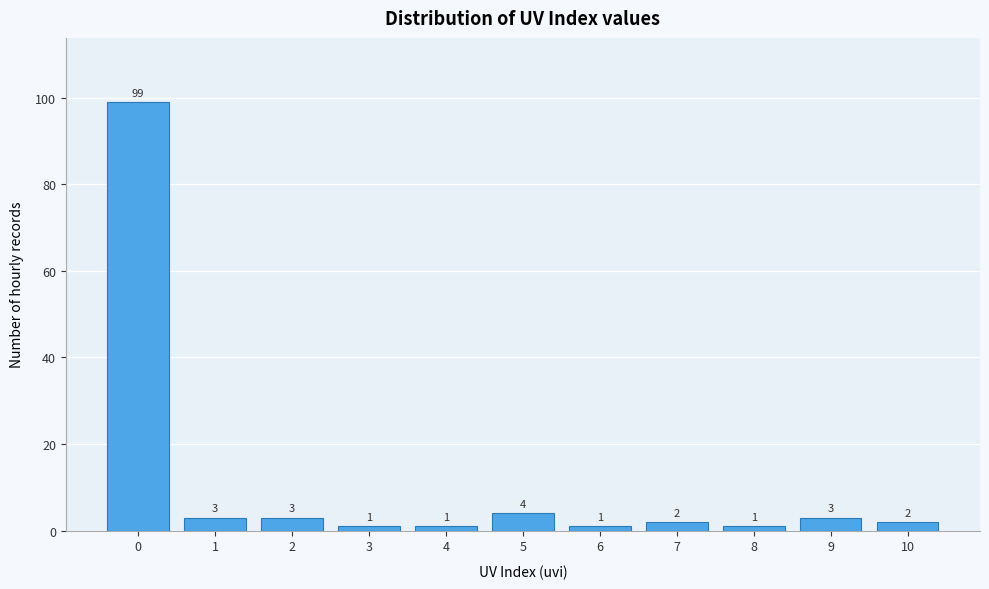

Reading left to right, list all the values displayed in this chart.

99	3	3	1	1	4	1	2	1	3	2